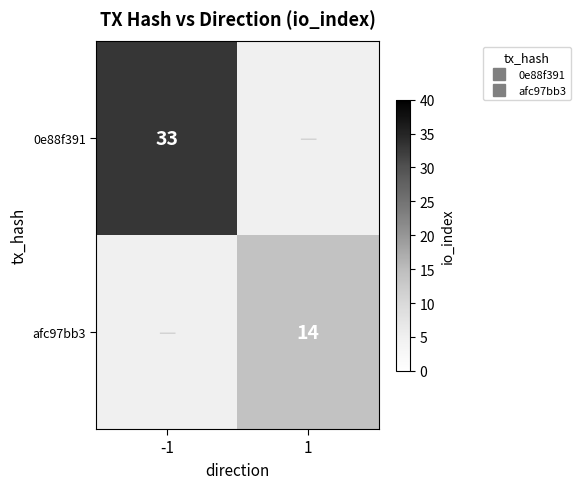

How many positive values does the afc97bb3 series have?

1